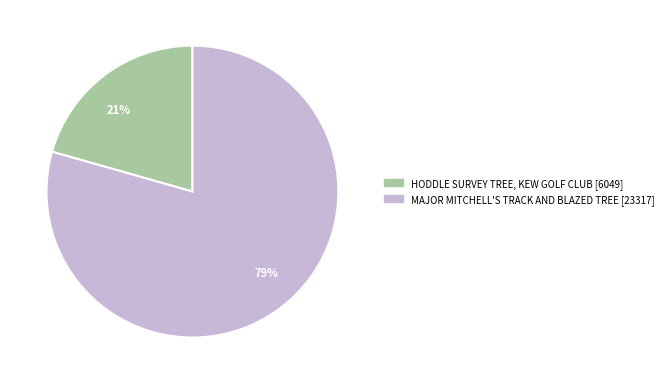

True or false: MAJOR MITCHELL'S TRACK AND BLAZED TREE accounts for 86% of the total.

False